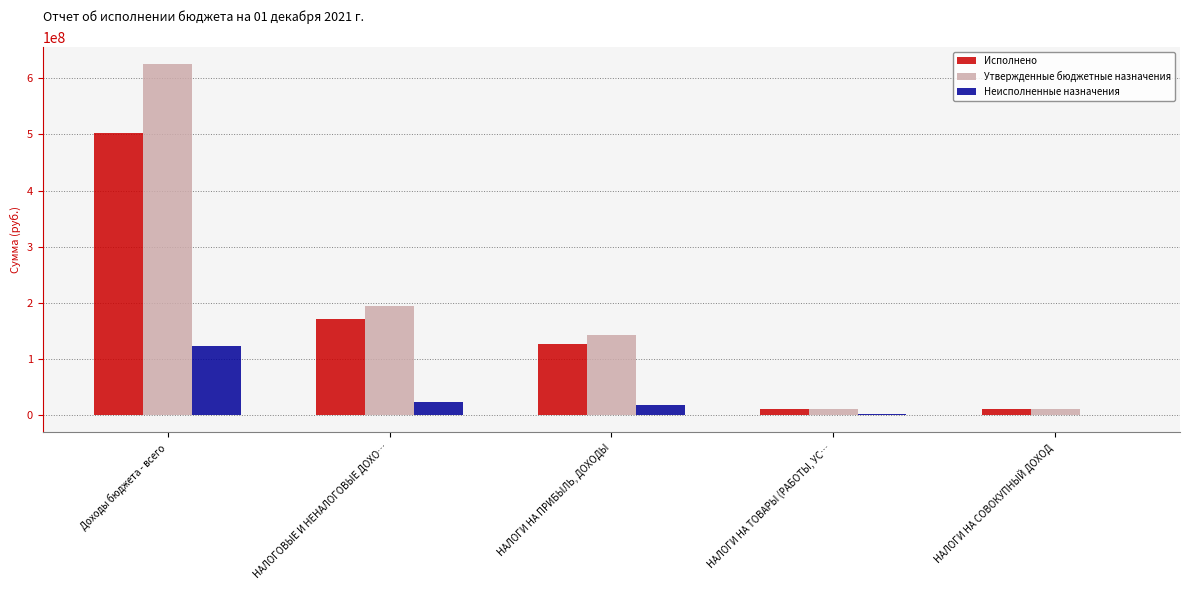

The value of Исполнено at НАЛОГОВЫЕ И НЕНАЛОГОВЫЕ ДОХО… is 171696058.2. True or false?

True